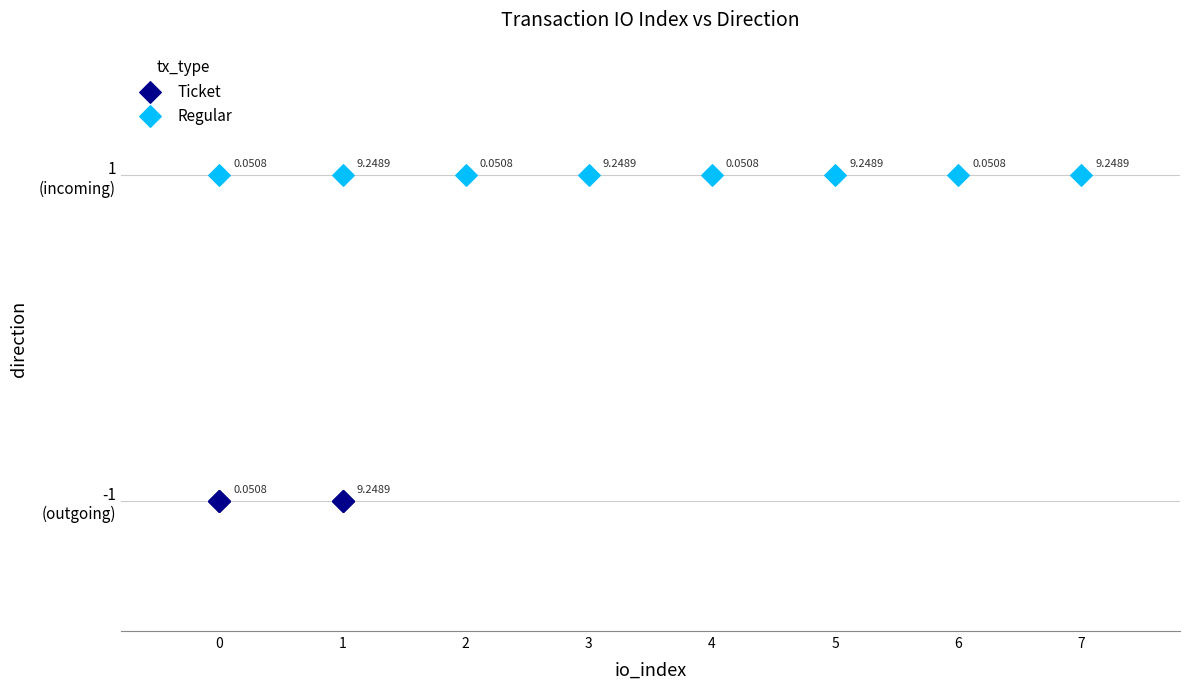

Which series contains the lowest Y value?

Ticket